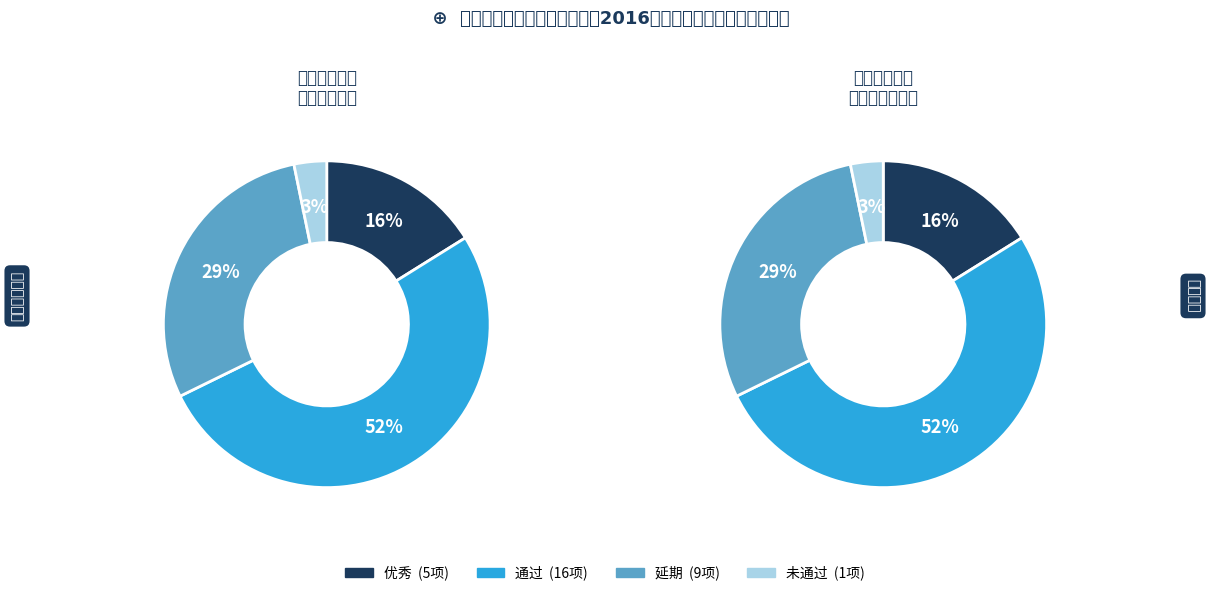

What percentage do 延期 and 优秀 together represent?

45.2%